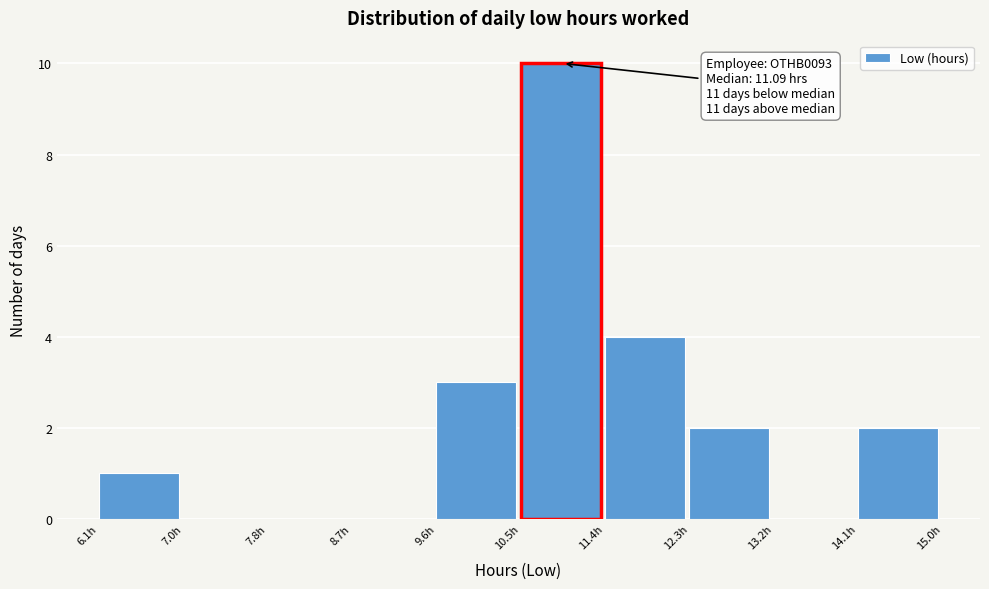

Which range on the x-axis has the tallest bar?

10.5 to 11.4